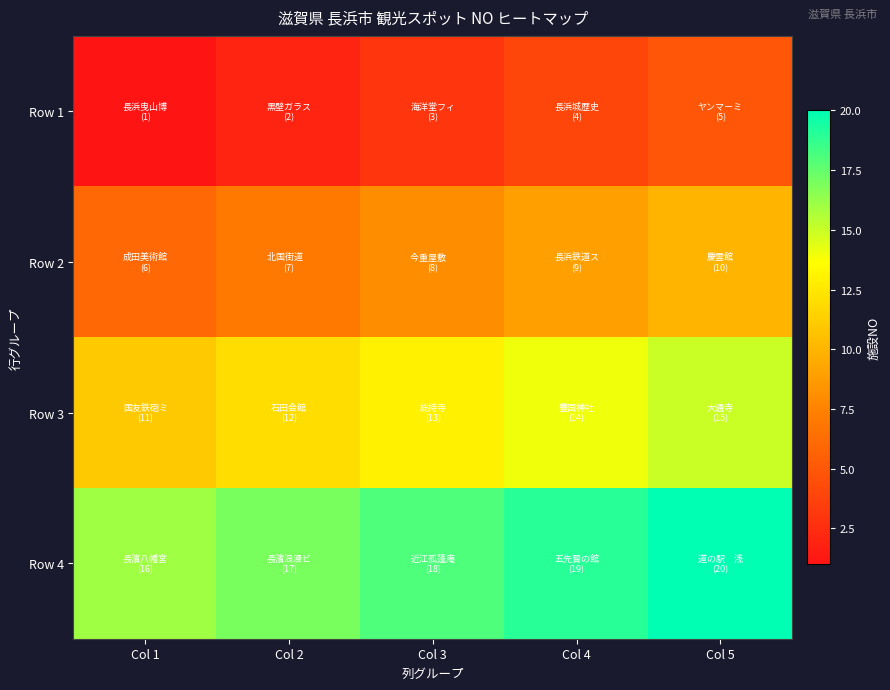

Which series has the widest spread of values?

Row 1